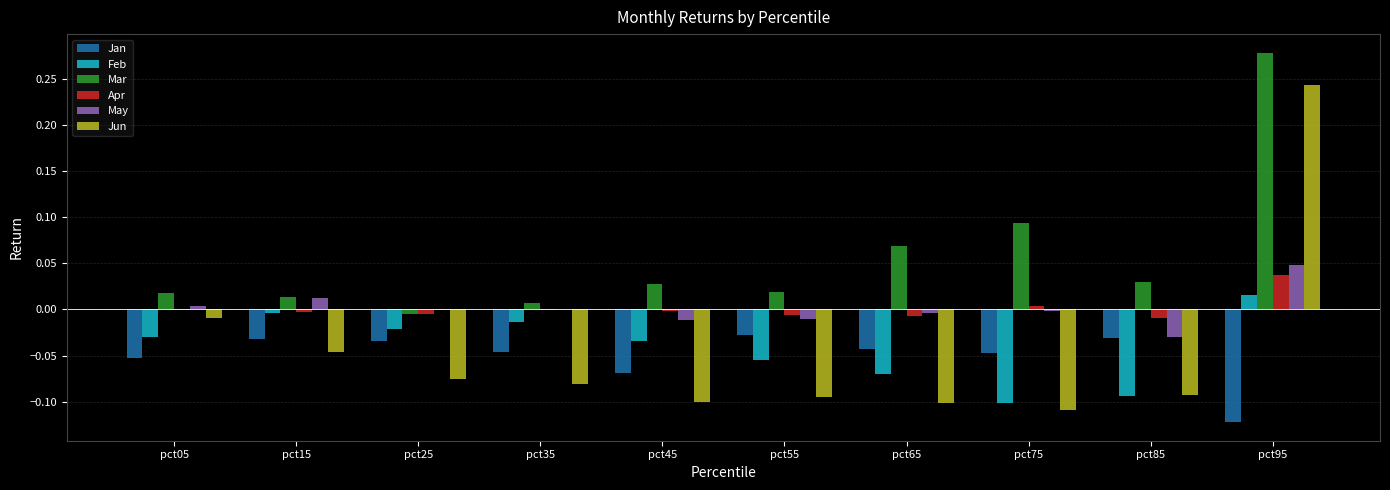

Which series has the largest total across all categories?

Mar